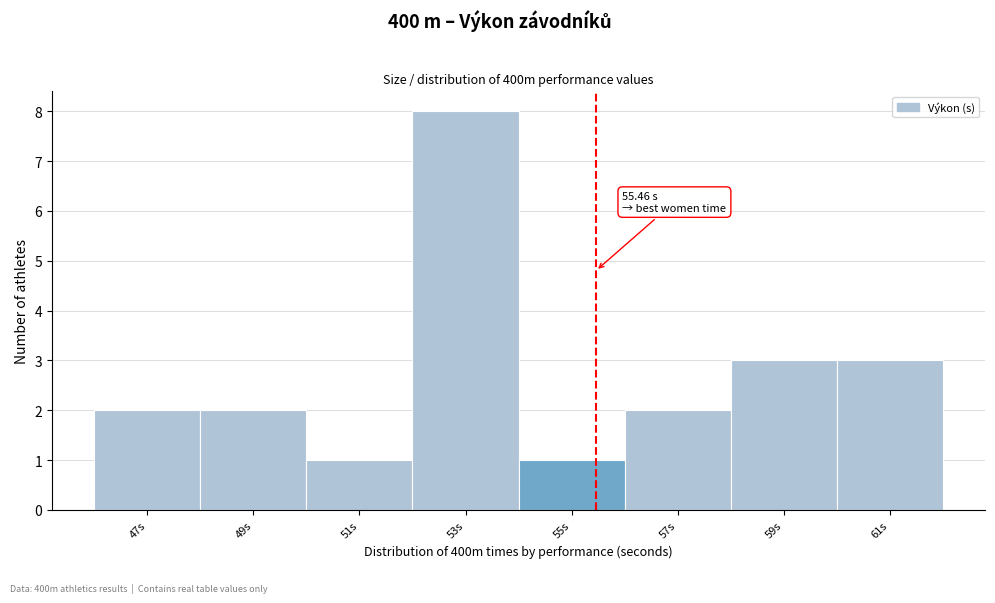

Which range on the x-axis has the tallest bar?

52 to 54